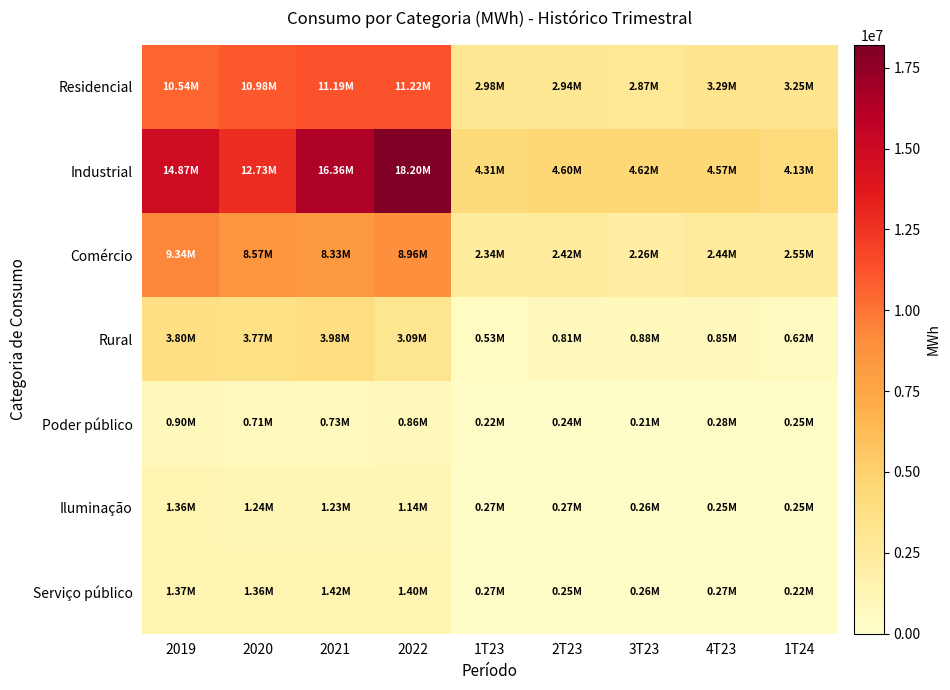

Which series has the widest spread of values?

Industrial